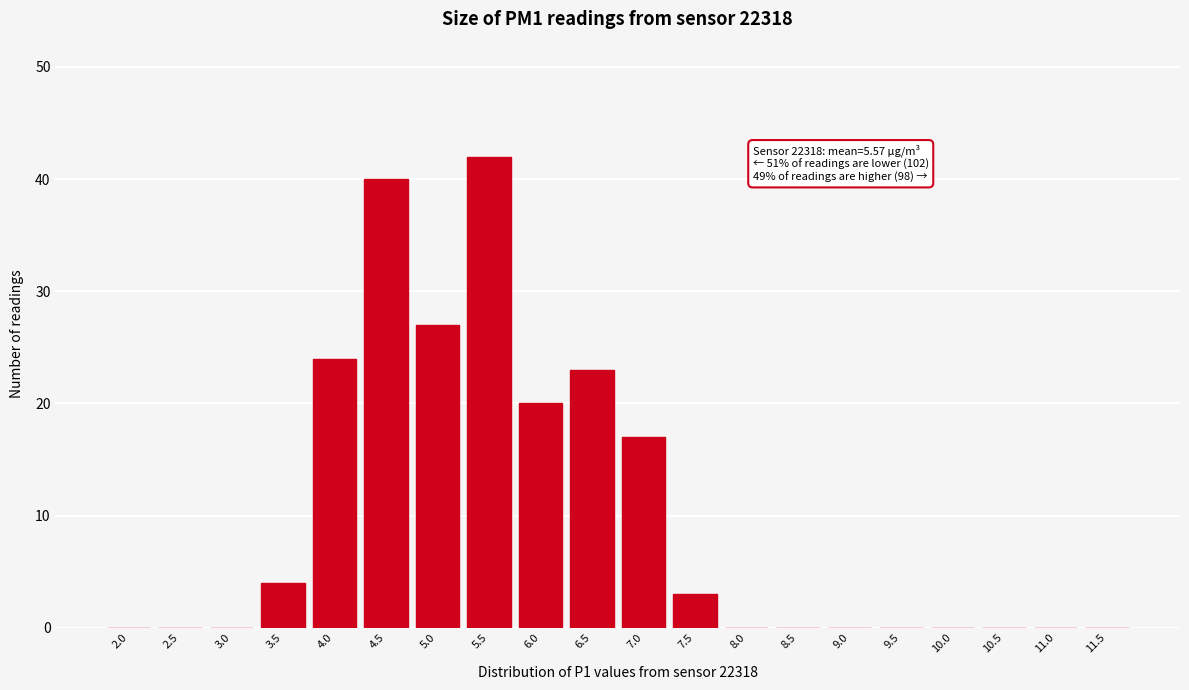

Reading right to left, what are all the values shown in this chart?

11.5=0	11.0=0	10.5=0	10.0=0	9.5=0	9.0=0	8.5=0	8.0=0	7.5=3	7.0=17	6.5=23	6.0=20	5.5=42	5.0=27	4.5=40	4.0=24	3.5=4	3.0=0	2.5=0	2.0=0